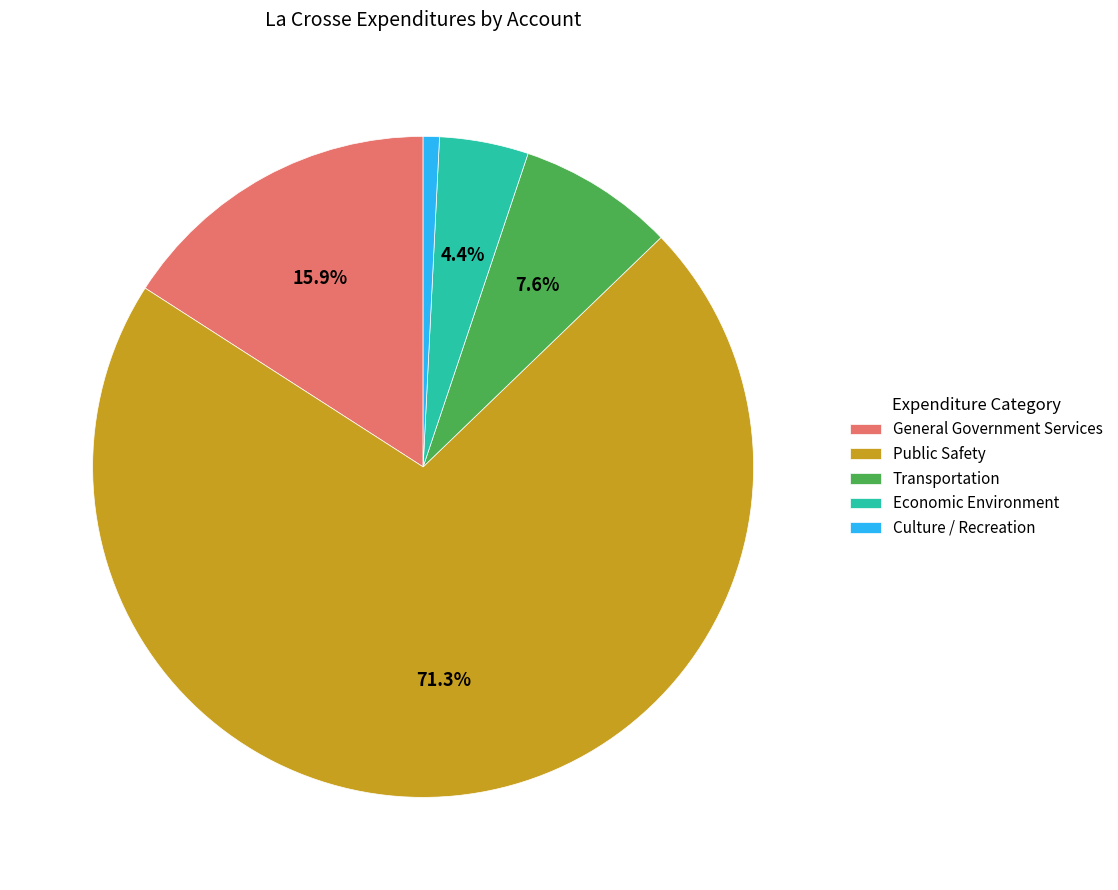

Is General Government Services the majority of the pie?

No